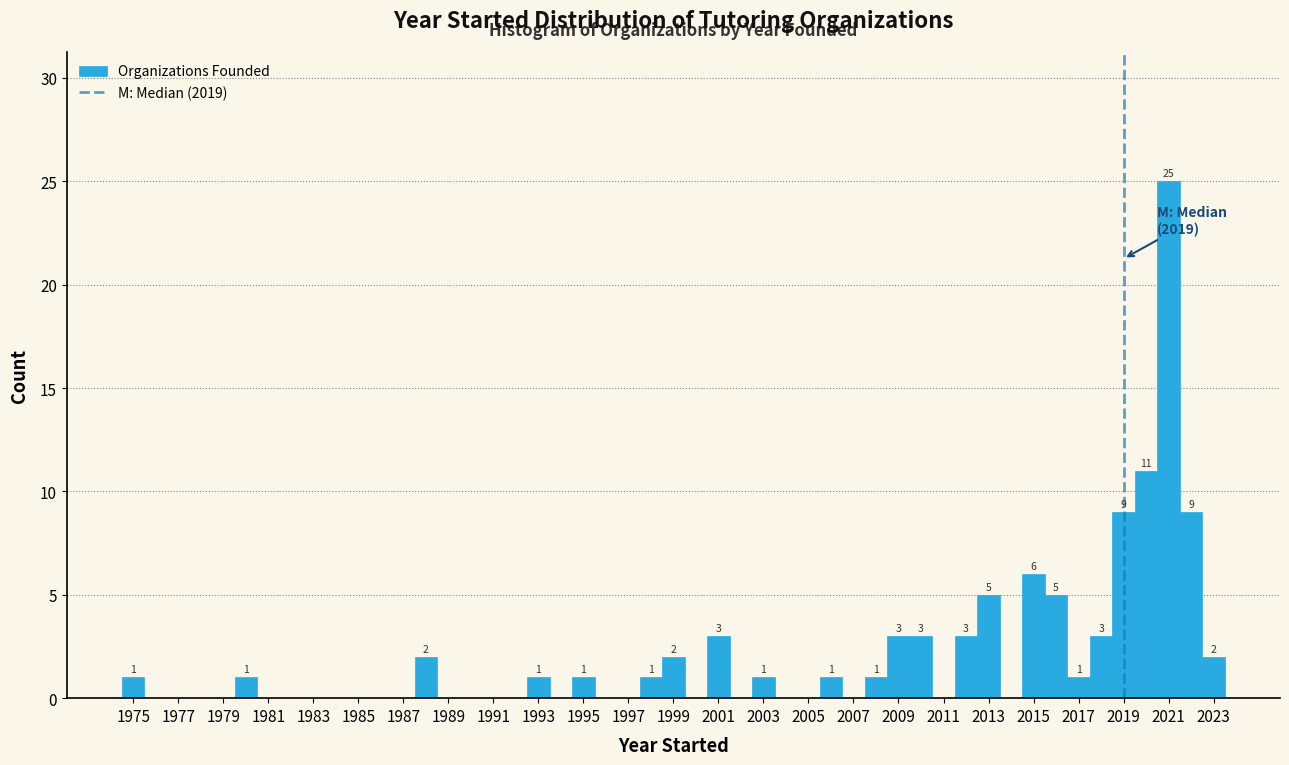

Which range on the x-axis has the tallest bar?

2020.5 to 2021.5